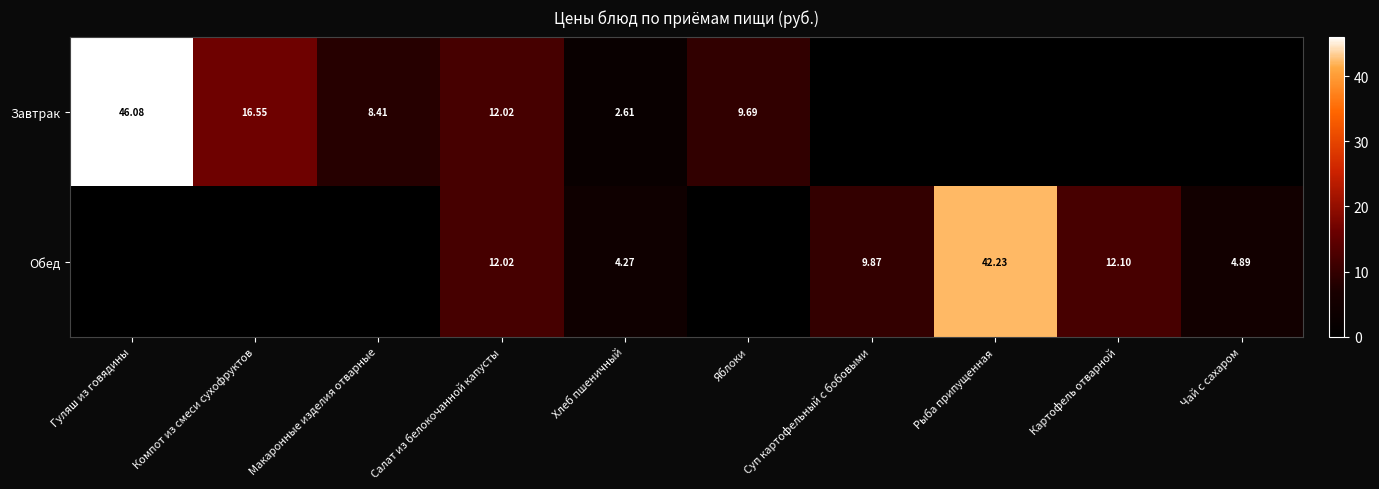

What is the difference between the maximum and second lowest values in the Обед series?

42.2